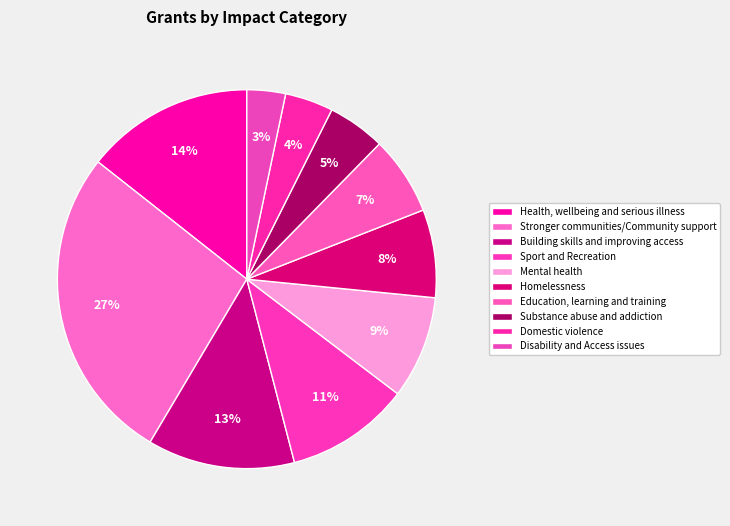

Which has a higher value, Stronger communities/Community support or Disability and Access issues?

Stronger communities/Community support